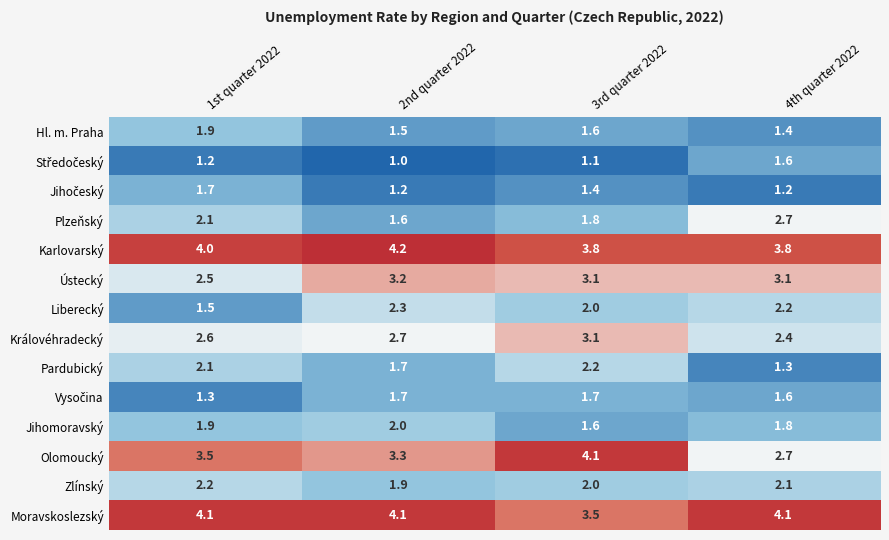

True or false: Pardubický has a value of 3.3 at 1st quarter 2022.

False